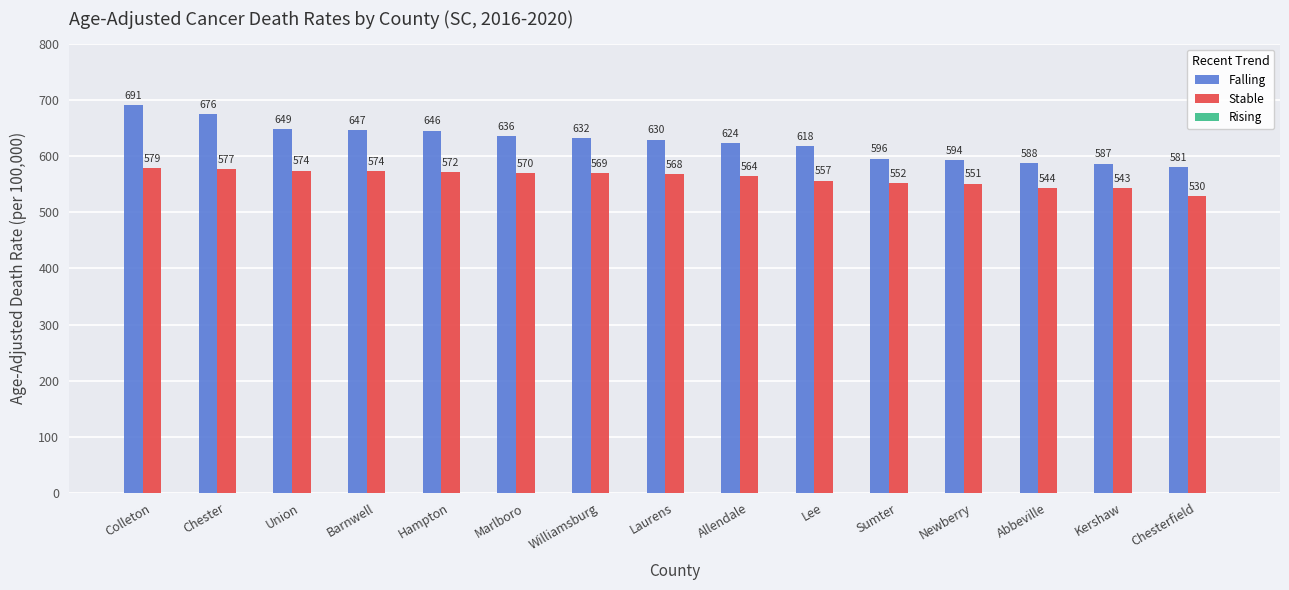

Which series has the largest total across all categories?

Falling